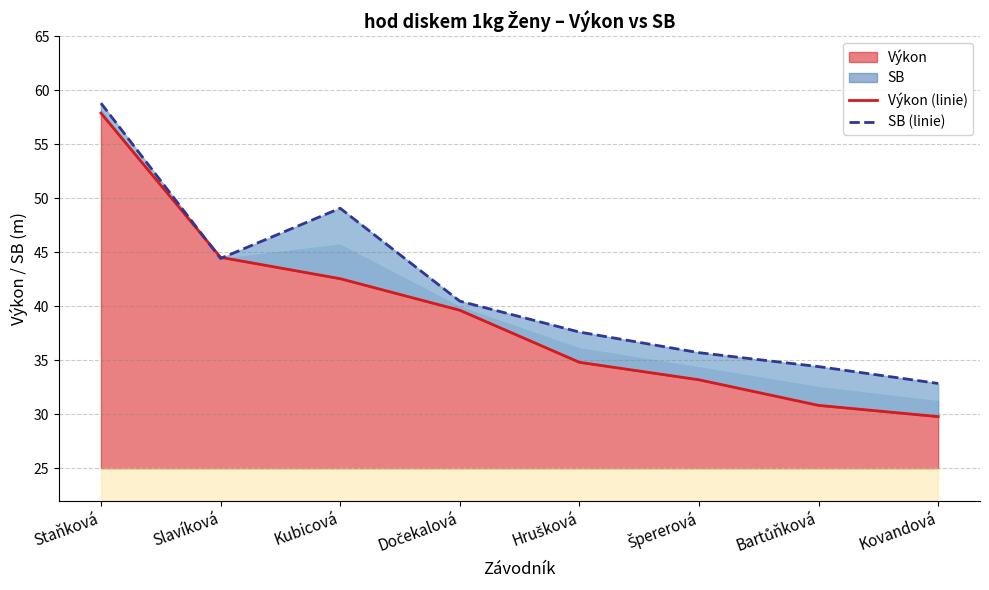

Rank the series at Slavíková from lowest to highest value.

SB (linie), Výkon (linie)